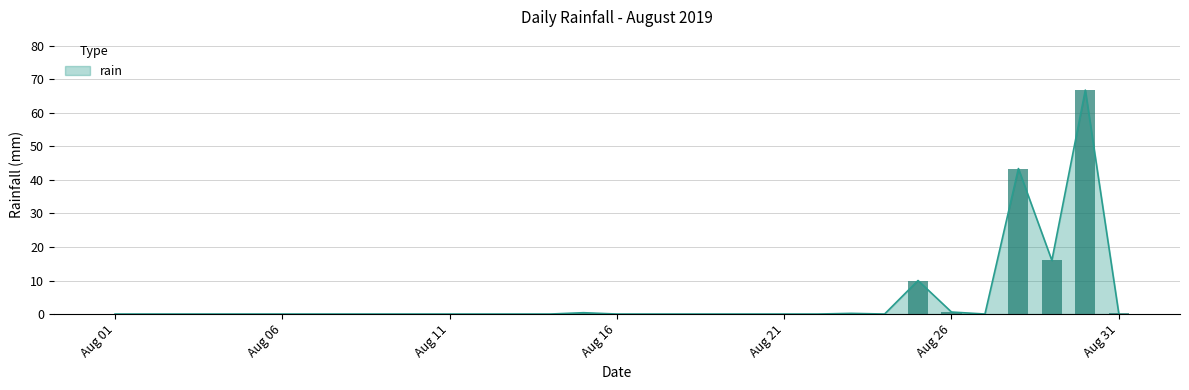

The chart shows a value of 39.0 at 2019-08-03. True or false?

False